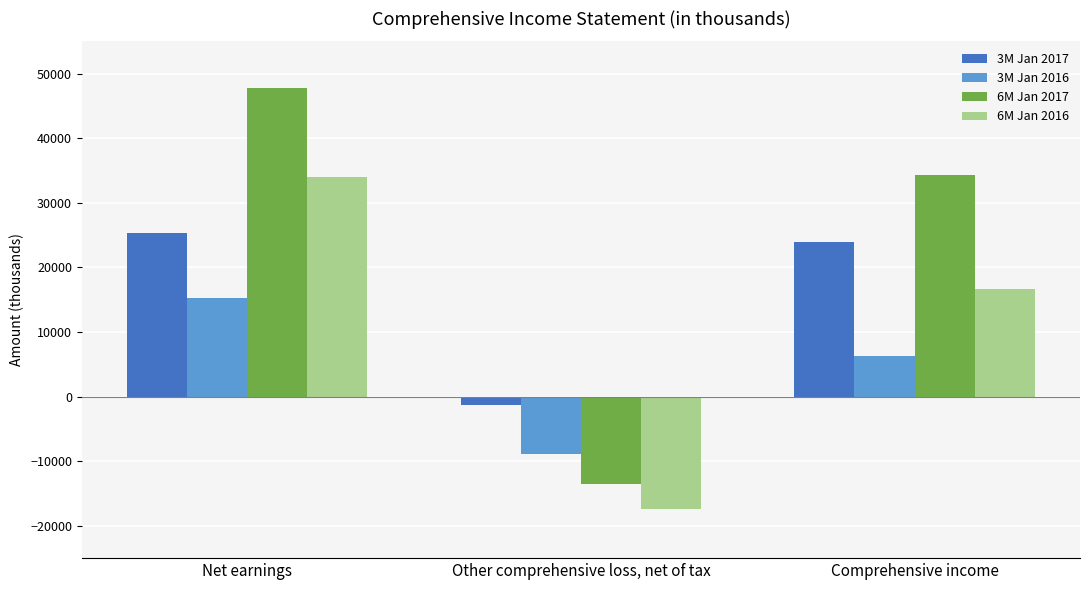

Reading right to left, list all the values displayed in this chart.

3M Jan 2017: Comprehensive income=23997	Other comprehensive loss, net of tax=-1300	Net earnings=25297
3M Jan 2016: Comprehensive income=6361	Other comprehensive loss, net of tax=-8929	Net earnings=15290
6M Jan 2017: Comprehensive income=34381	Other comprehensive loss, net of tax=-13469	Net earnings=47850
6M Jan 2016: Comprehensive income=16672	Other comprehensive loss, net of tax=-17321	Net earnings=33993